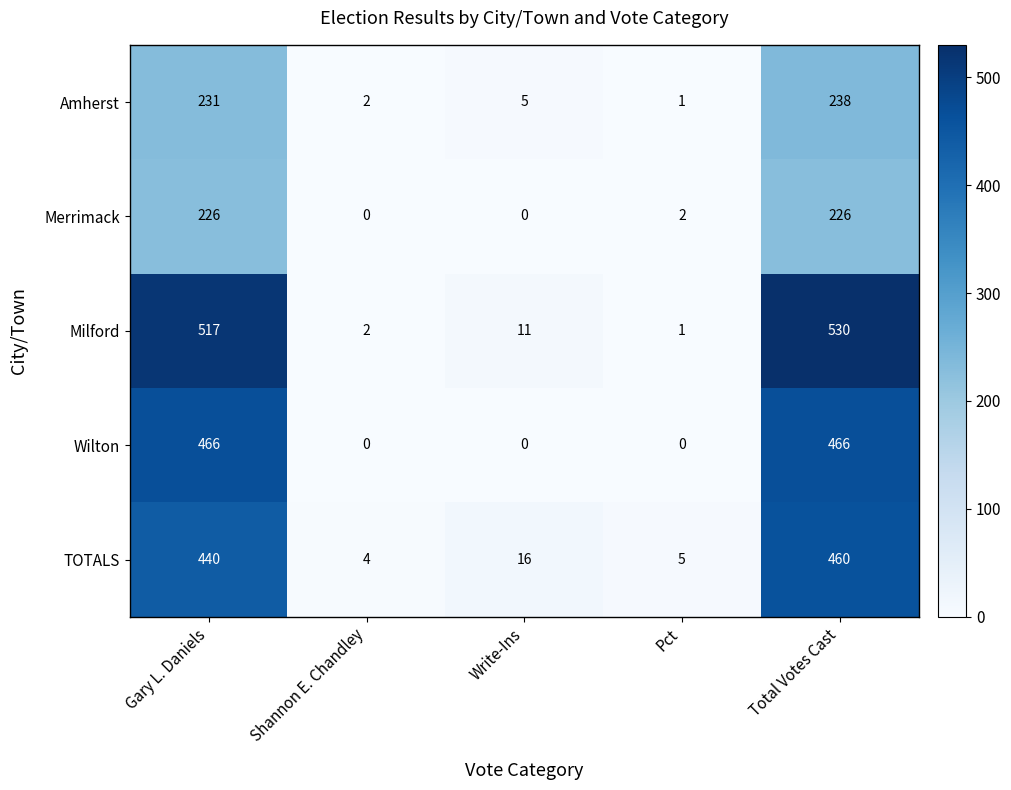

Rank the series by their maximum value, from lowest to highest.

Merrimack, Amherst, TOTALS, Wilton, Milford